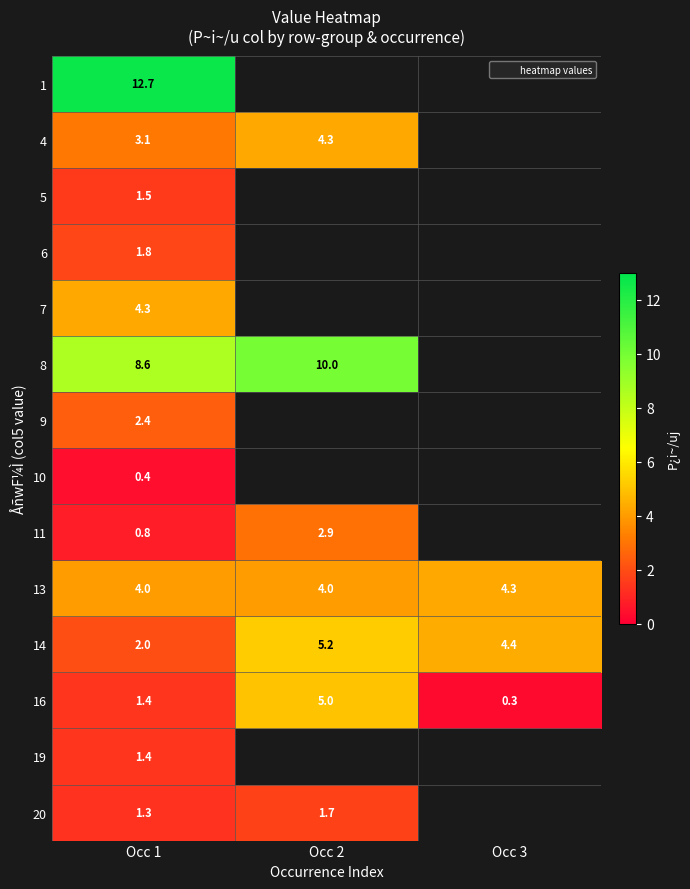

What is the maximum value shown in the chart?

12.7